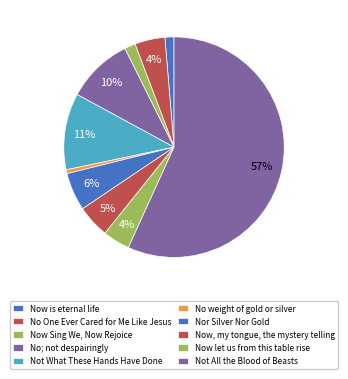

Is there a majority slice in this chart?

Yes